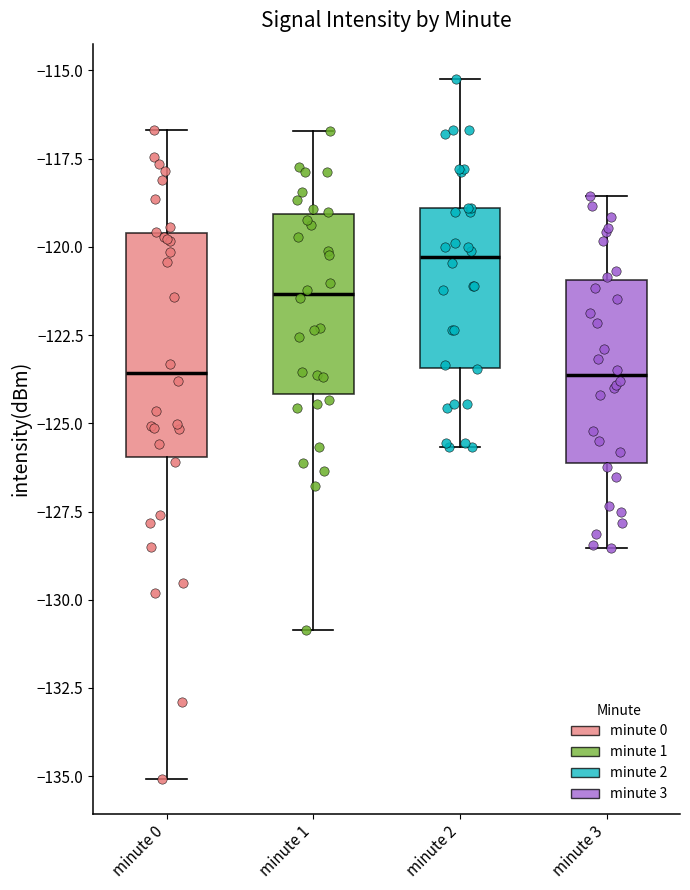

Reading left to right, transcribe this box plot: for each box, give where its median line is, the range the box spans, and where its two whiskers end, as read against the y-axis. The values are not printed on the chart, so give them approximately, as read against the axis.

minute 0: median -123.5, box -126.0 to -119.5, whiskers -135.0 to -116.5
minute 1: median -121.5, box -124.0 to -119.0, whiskers -131.0 to -116.5
minute 2: median -120.5, box -123.5 to -119.0, whiskers -125.5 to -115.0
minute 3: median -123.5, box -126.0 to -121.0, whiskers -128.5 to -118.5